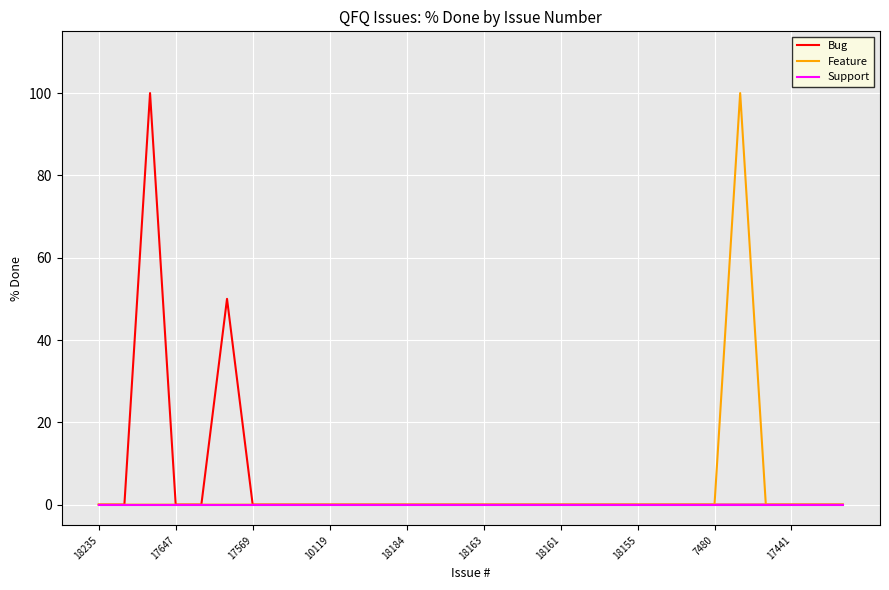

What is the highest value of the Feature series?

100